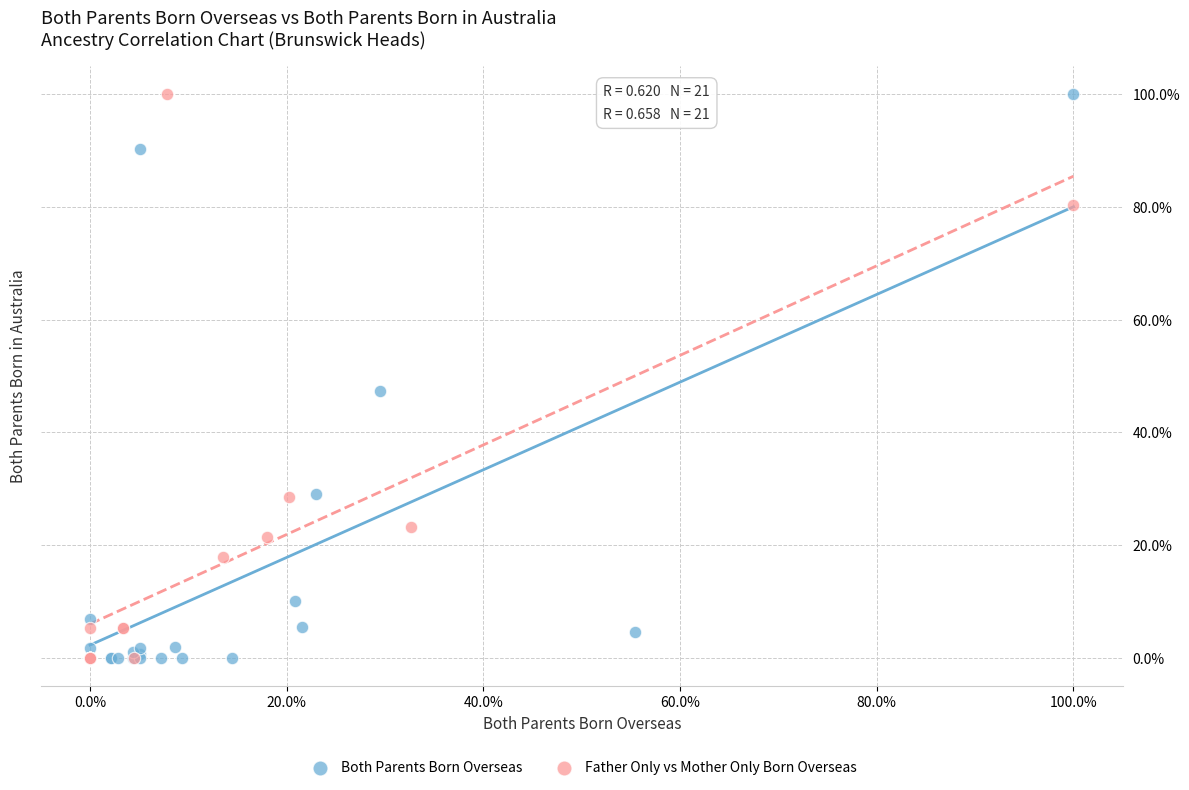

What are all the series names shown in the legend?

Both Parents Born Overseas, Father Only vs Mother Only Born Overseas